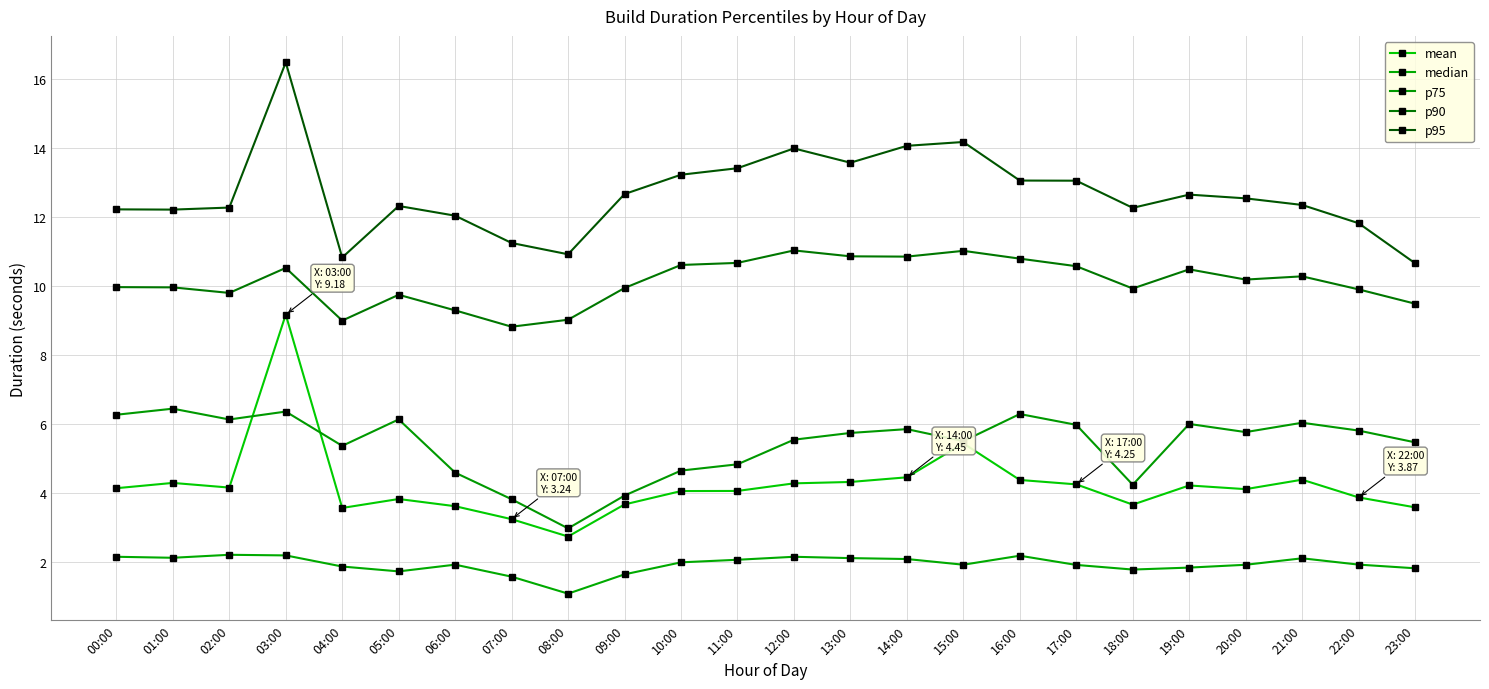

What is the value of the mean point at the 5th from the left?

3.6